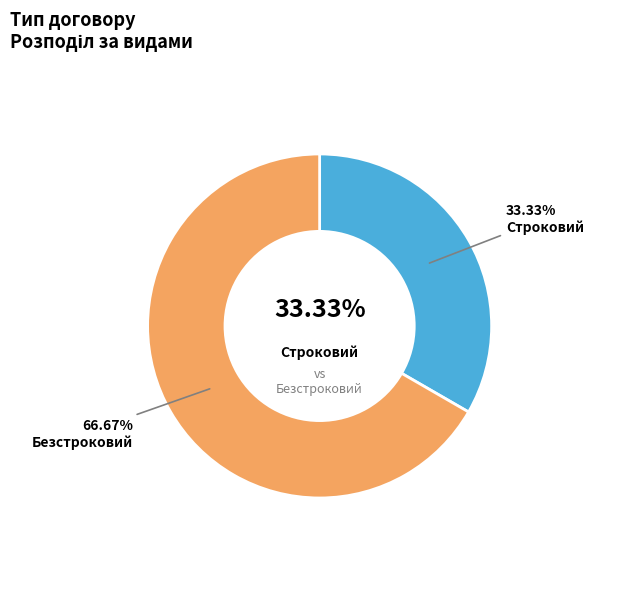

The Строковий slice represents 33% of the pie. True or false?

True